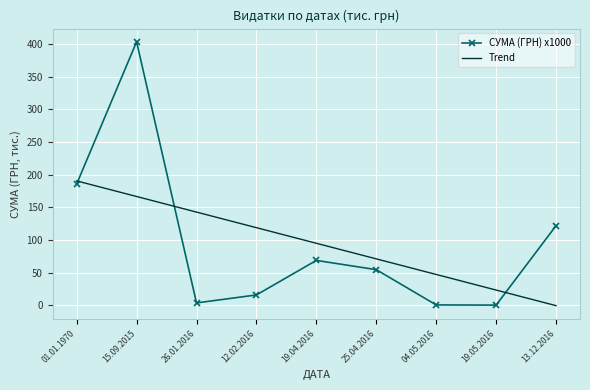

What is the spread (max minus min) of values at 26.01.2016?

139.0